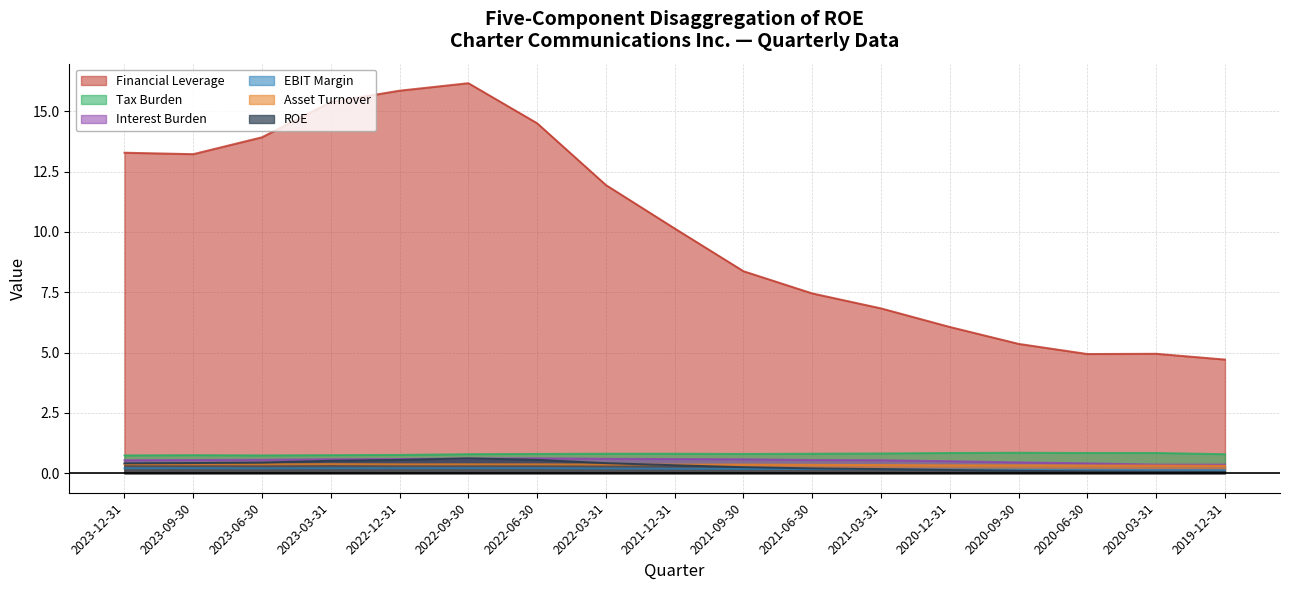

Is the value of Interest Burden at 2021-03-31 greater than the value of ROE at 2019-12-31?

Yes